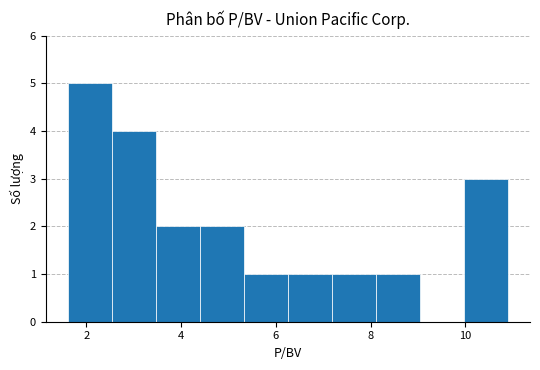

What is the height of the bar covering 1.6 to 2.6 on the x-axis? Neither the bar edges nor the heights are printed on the chart, so give them approximately, as read against the axes.

5